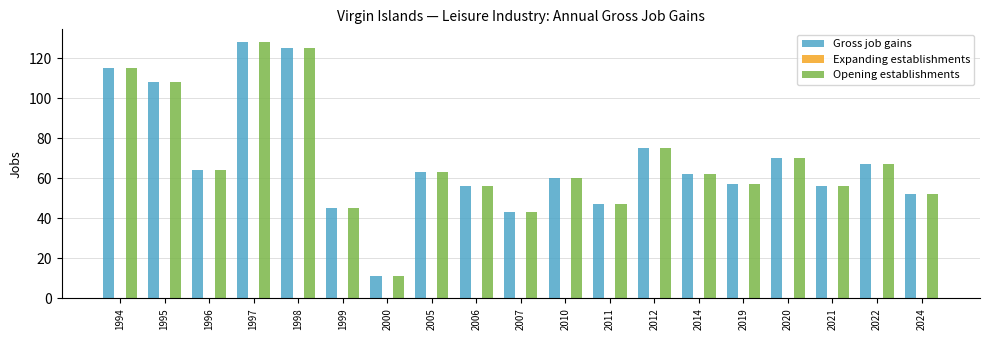

What is the difference between the second highest and minimum values in the Opening establishments series?

114